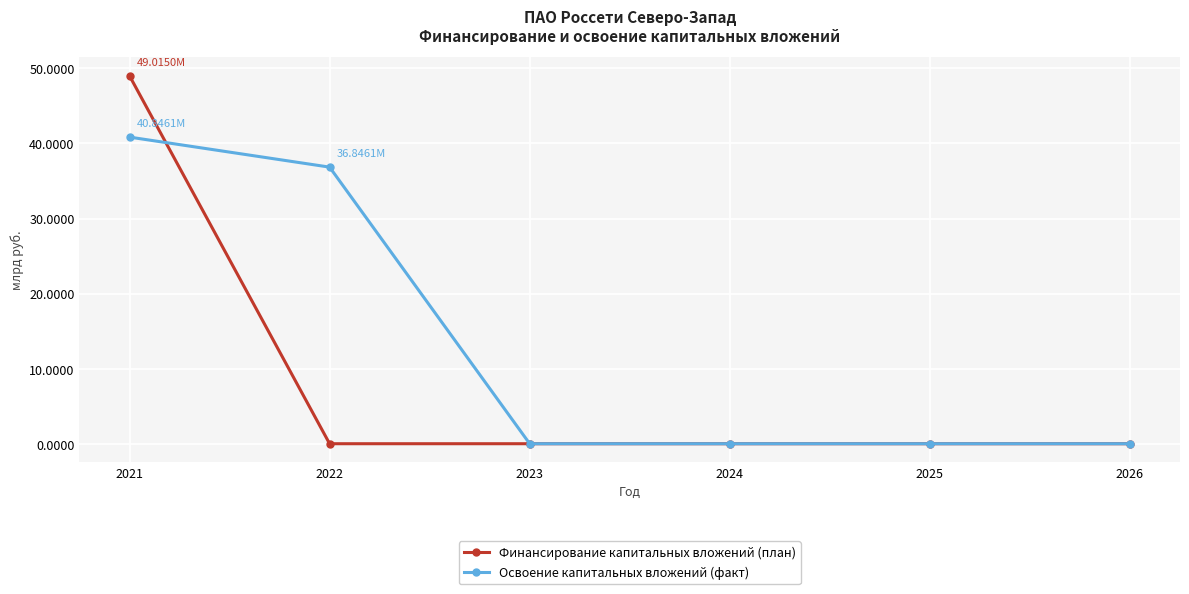

Between which two adjacent categories do Финансирование капитальных вложений (план) and Освоение капитальных вложений (факт) first intersect?

2021 and 2022